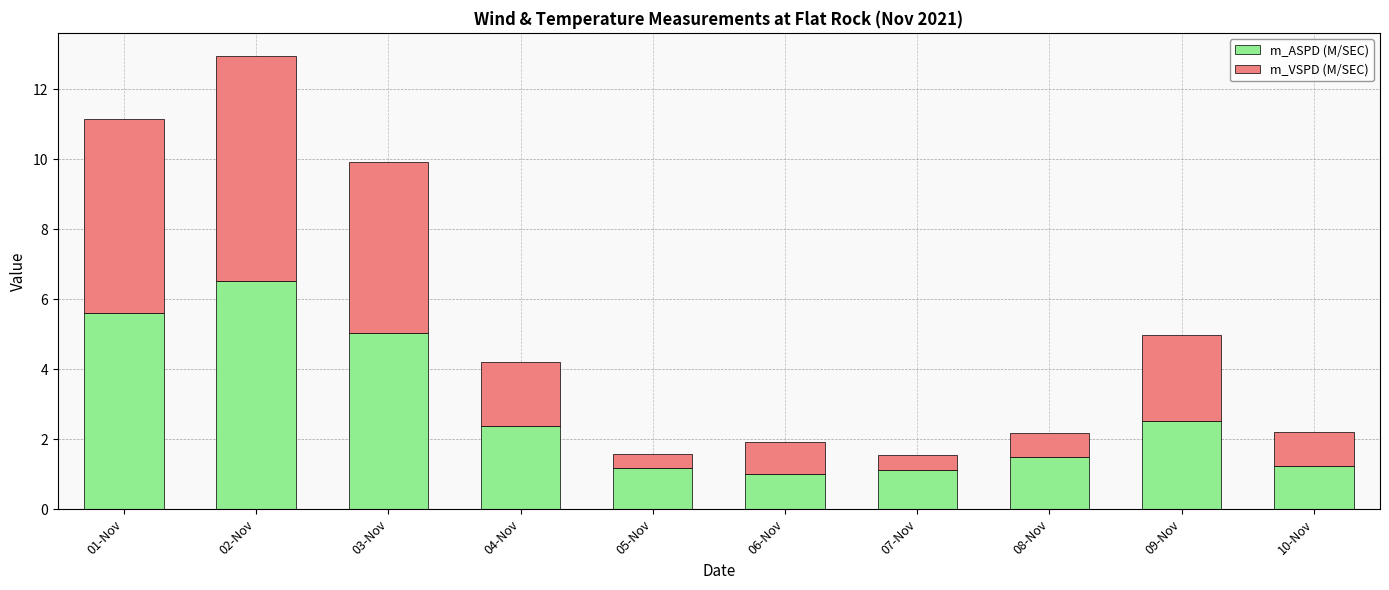

What are all the series names shown in the legend?

m_ASPD (M/SEC), m_VSPD (M/SEC)